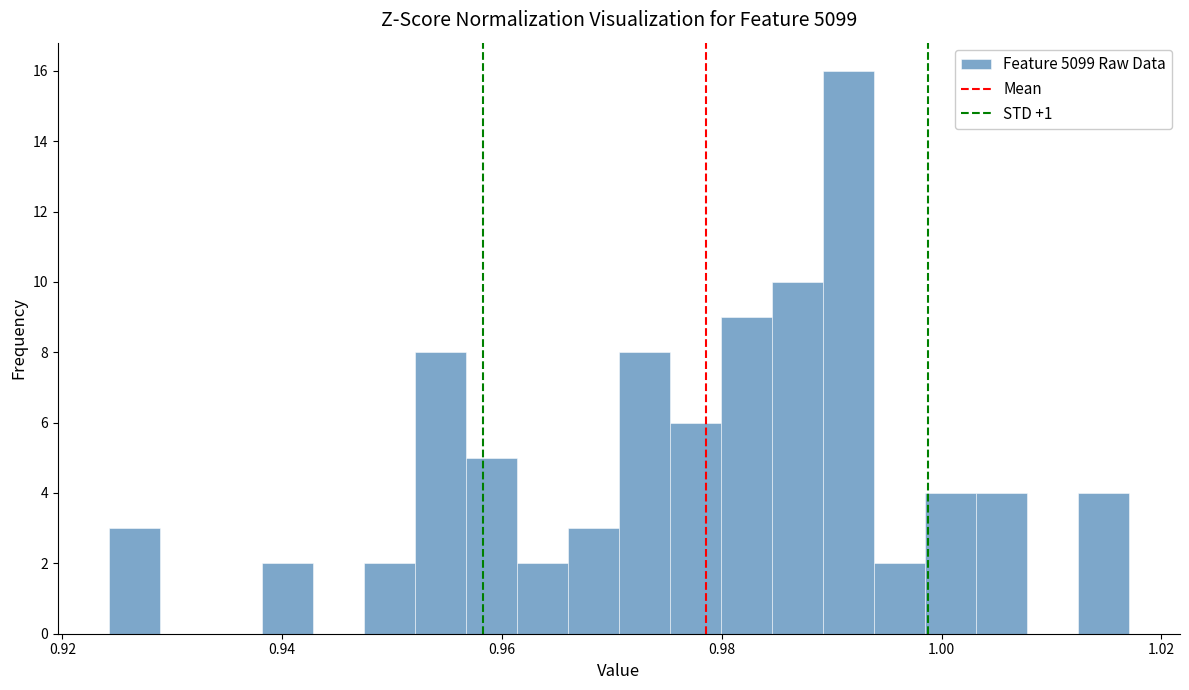

Around what value on the x-axis is the tallest bar? Give the approximate position of its centre, as read against the axis.

0.992